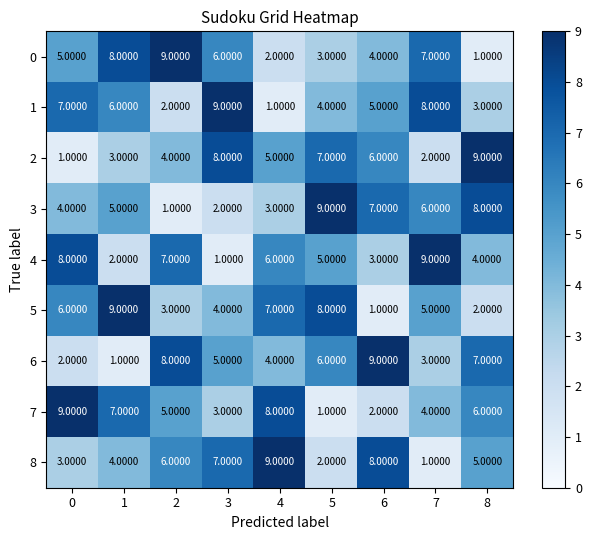

Is the value of 5 at 8 greater than the value of 2 at 4?

No